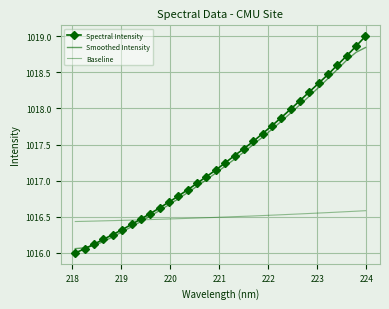

Which series has the widest spread of values?

Spectral Intensity